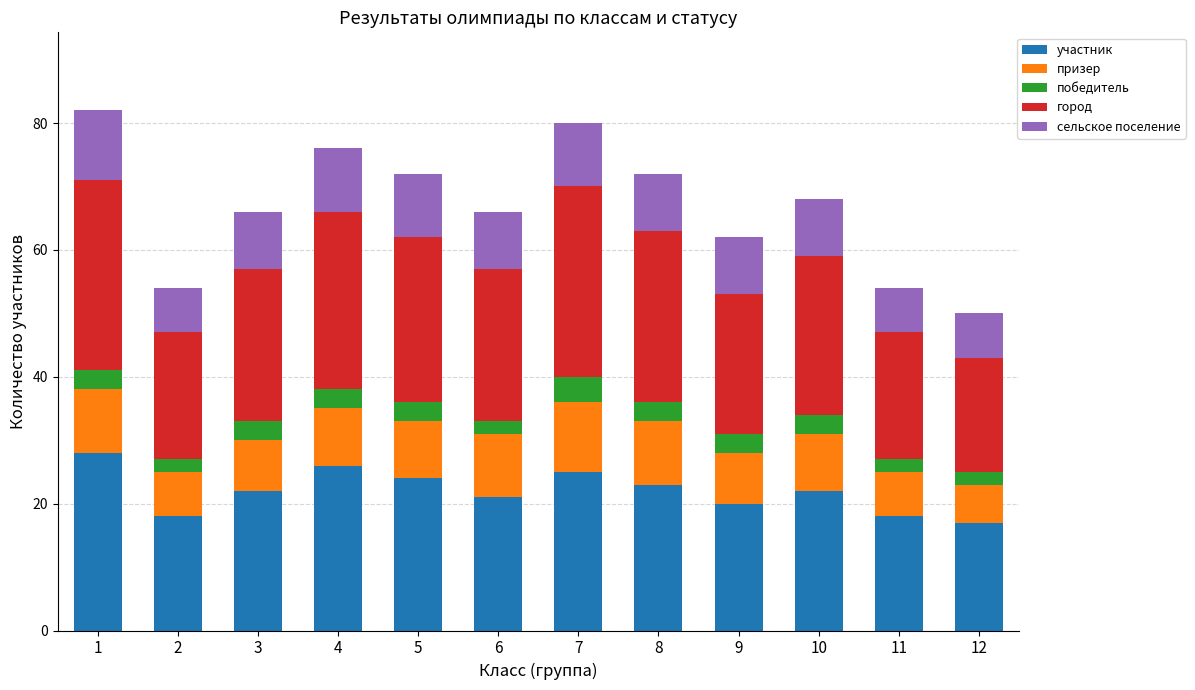

Are the bars horizontal?

No